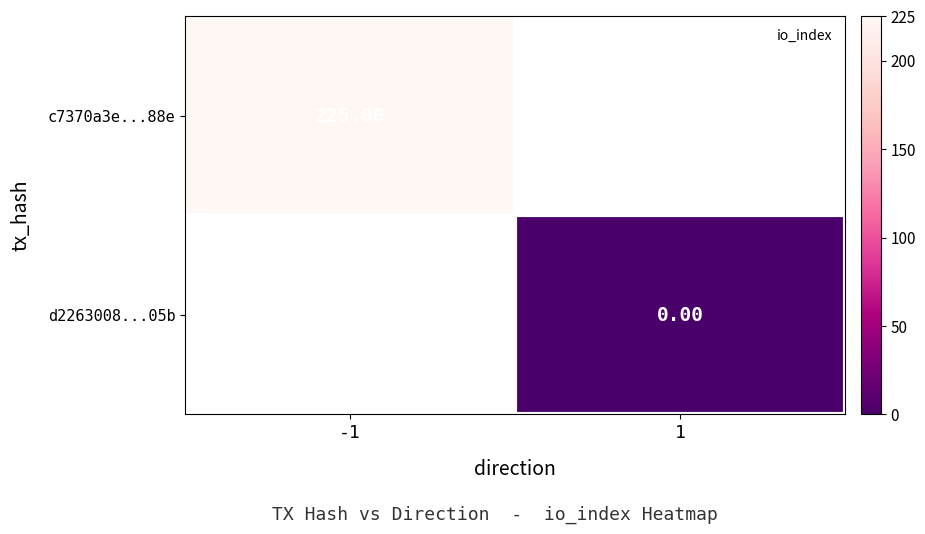

Which series has the widest spread of values?

c7370a3e...88e